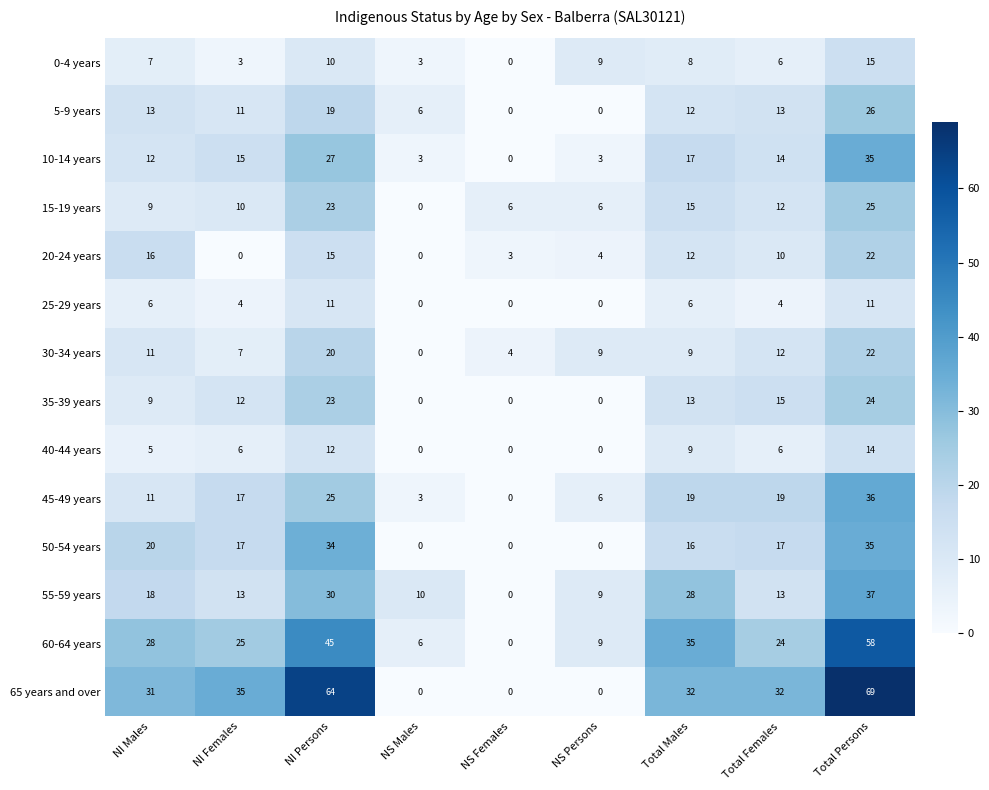

What is the difference between the maximum and minimum values in the 40-44 years series?

14